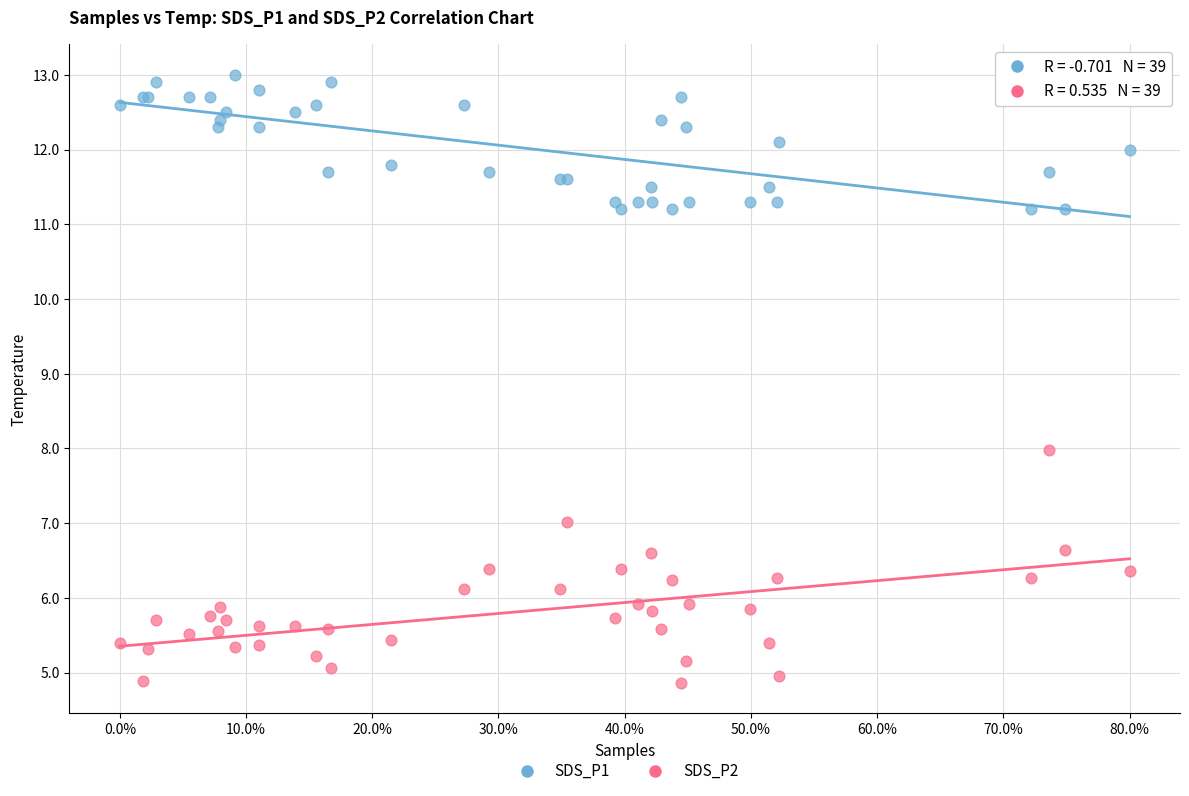

Which series contains the highest Y value?

SDS_P1